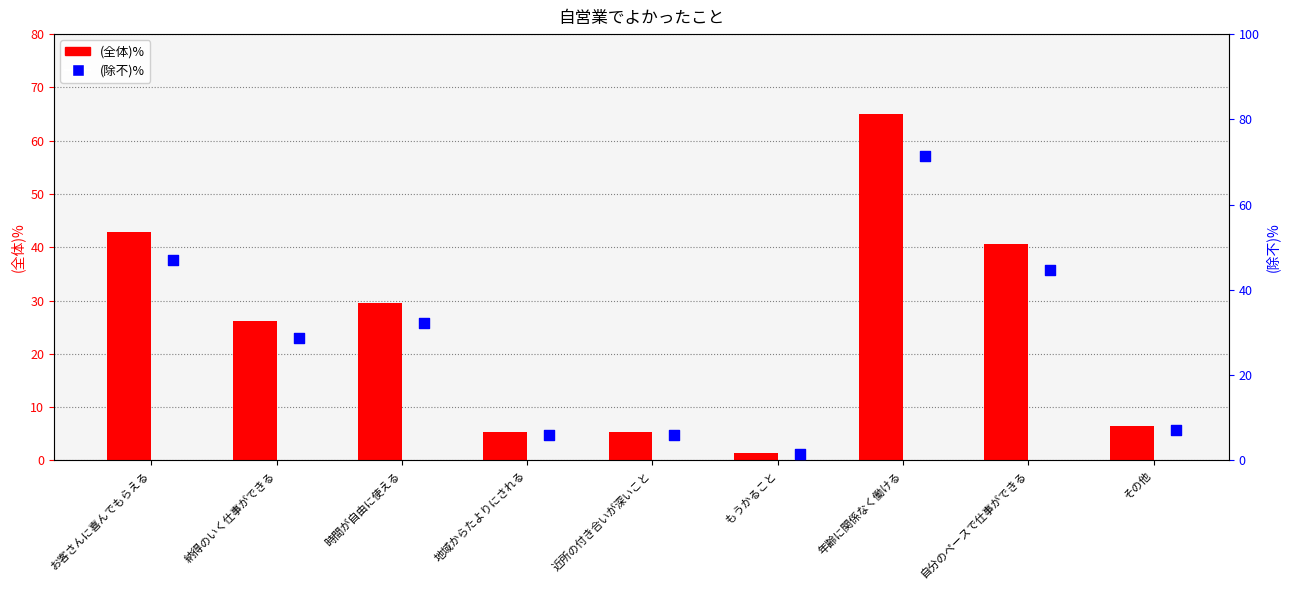

Is the value of (除不)% at お客さんに喜んでもらえる greater than the value of (全体)% at 納得のいく仕事ができる?

Yes